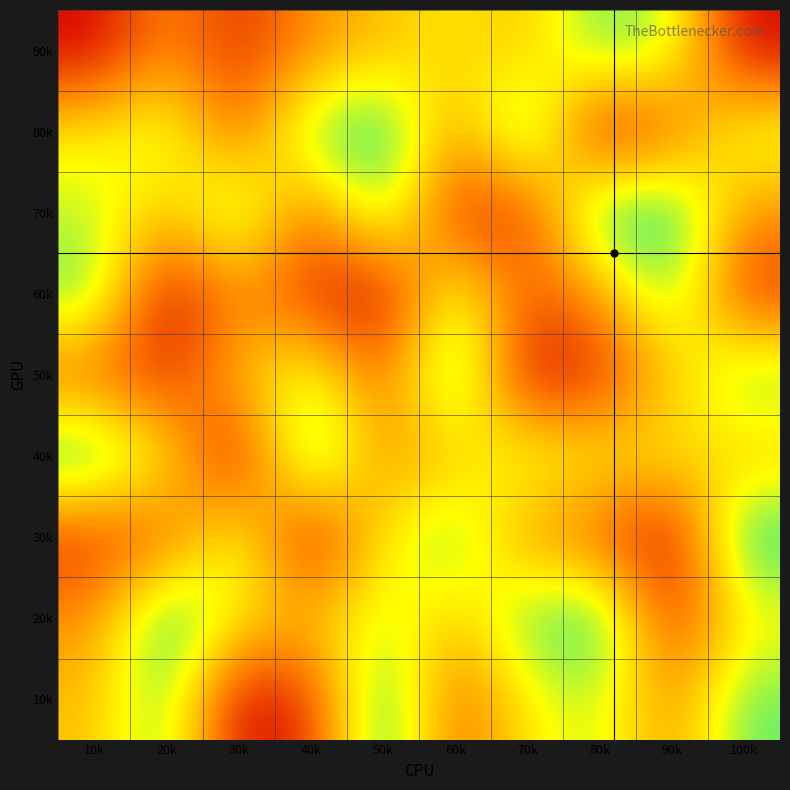

Reading left to right, what are all the values shown in this chart?

10k: 10k=5	20k=8	30k=1	40k=2	50k=9	60k=3	70k=6	80k=7	90k=4	100k=8
20k: 10k=4	20k=9	30k=6	40k=5	50k=7	60k=5	70k=8	80k=9	90k=2	100k=6
30k: 10k=2	20k=3	30k=7	40k=1	50k=6	60k=8	70k=4	80k=3	90k=1	100k=9
40k: 10k=9	20k=6	30k=1	40k=9	50k=4	60k=5	70k=7	80k=6	90k=6	100k=5
50k: 10k=3	20k=2	30k=5	40k=7	50k=3	60k=9	70k=1	80k=2	90k=5	100k=8
60k: 10k=8	20k=1	30k=4	40k=2	50k=1	60k=7	70k=3	80k=4	90k=8	100k=2
70k: 10k=7	20k=5	30k=8	40k=3	50k=8	60k=2	70k=2	80k=9	90k=9	100k=4
80k: 10k=6	20k=7	30k=3	40k=8	50k=9	60k=4	70k=9	80k=1	90k=3	100k=7
90k: 10k=1	20k=4	30k=2	40k=4	50k=5	60k=6	70k=5	80k=8	90k=7	100k=1